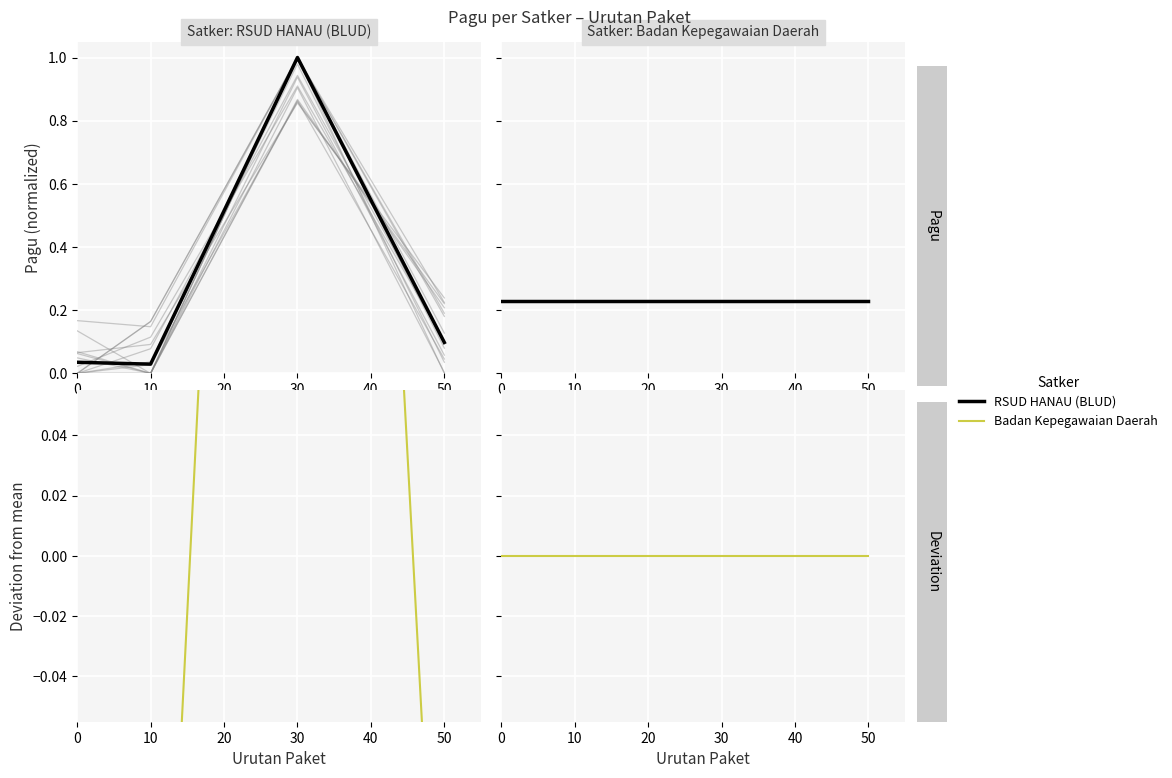

Which has a higher value, 30 or 0?

30